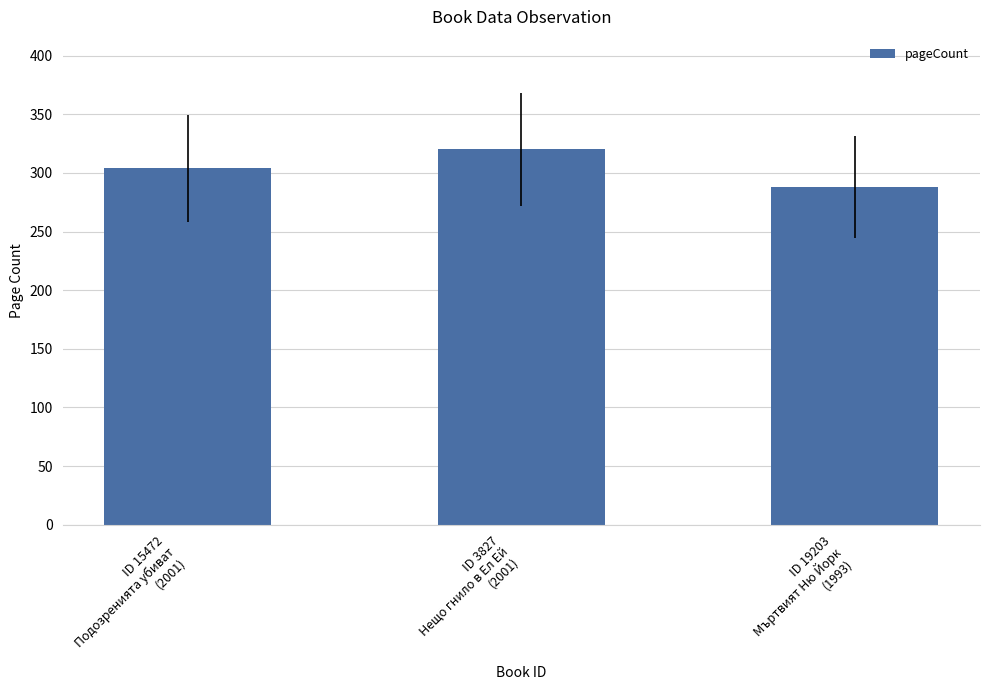

True or false: the data shows 401 at ID 19203
Мъртвият Ню Йорк
(1993).

False